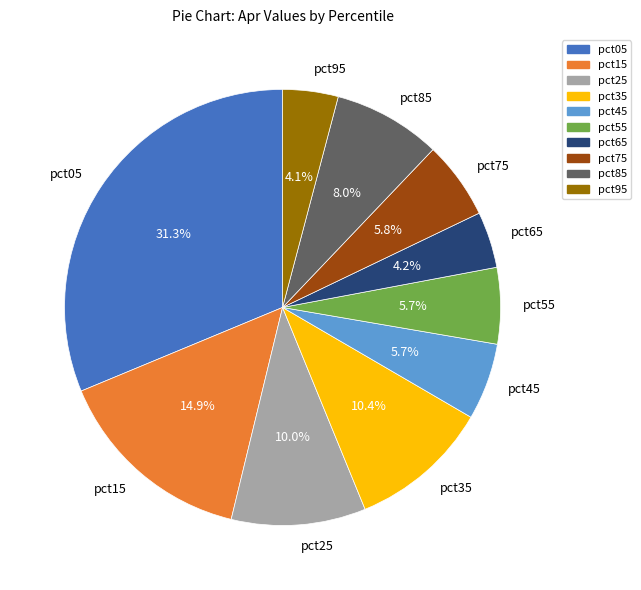

What percentage is the pct65 slice, to the nearest percent?

4%